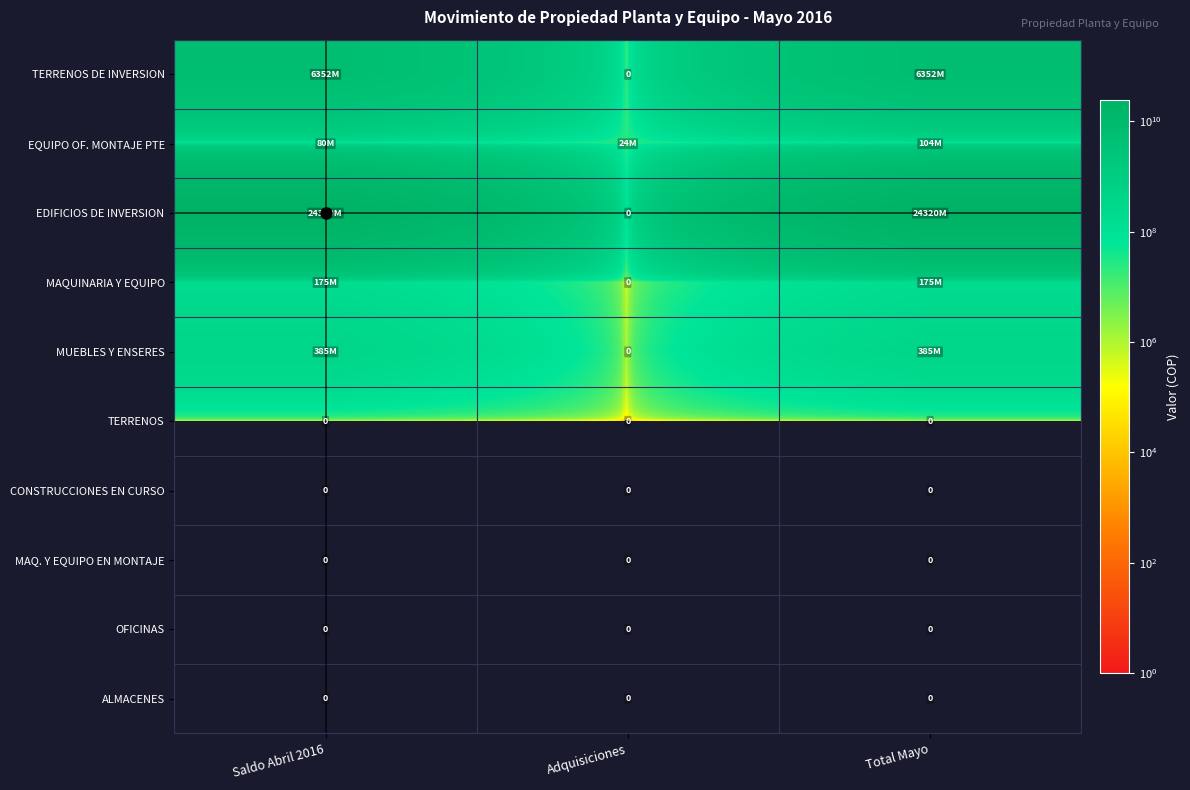

True or false: ALMACENES has a value of 0 at Saldo Abril 2016.

True